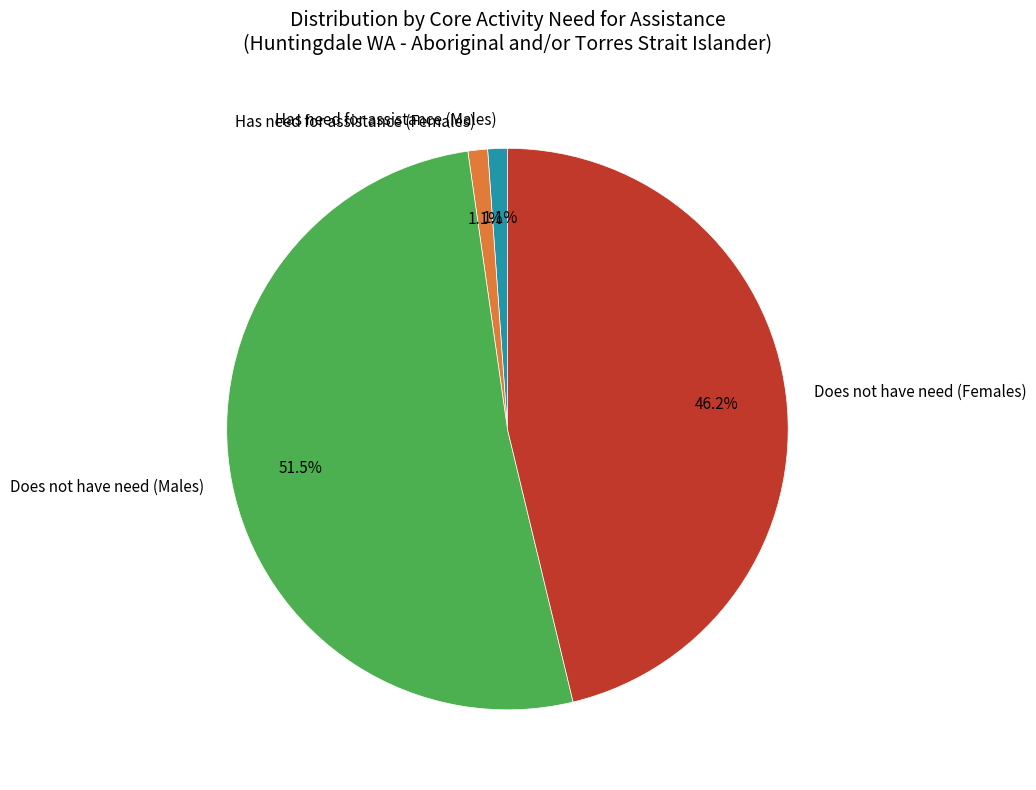

Which slice is the largest?

Does not have need (Males)